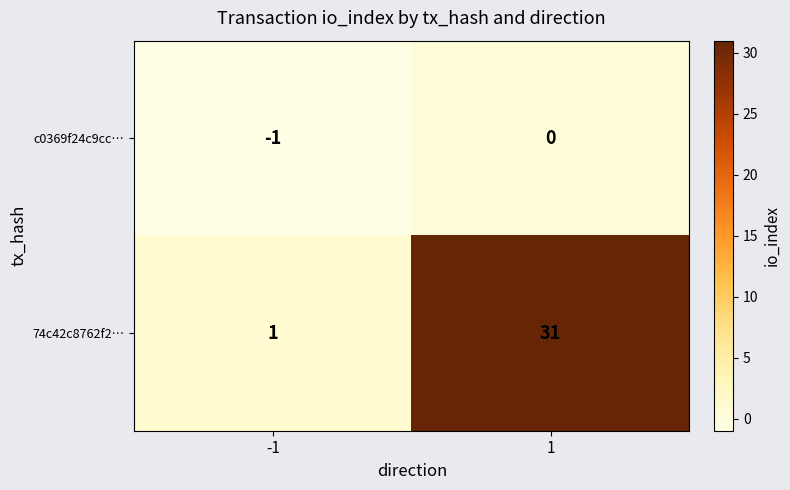

Rank the categories by 74c42c8762f2… value from lowest to highest.

-1, 1